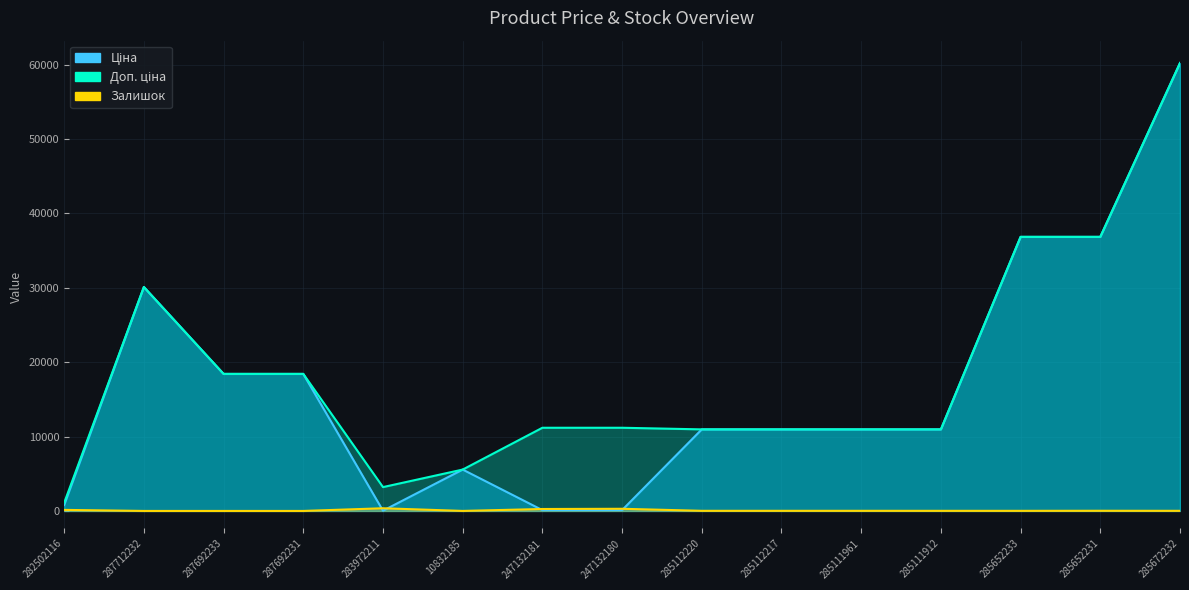

List the series in order of their peak value, highest first.

Ціна, Доп. ціна, Залишок